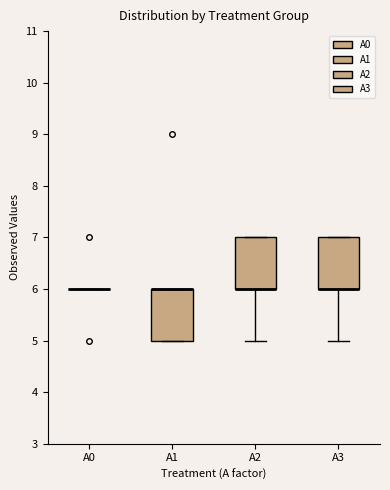

Reading left to right, read every box against the y-axis: the position of its median line, the range the box covers, and the ends of its whiskers. The values are not printed on the chart, so give them approximately, as read against the axis.

A0: box collapsed to a line at 6, whiskers 6 to 6
A1: median 6 (drawn on the box's upper edge), box 5 to 6, whiskers 5 to 6
A2: median 6 (drawn on the box's lower edge), box 6 to 7, whiskers 5 to 7
A3: median 6 (drawn on the box's lower edge), box 6 to 7, whiskers 5 to 7